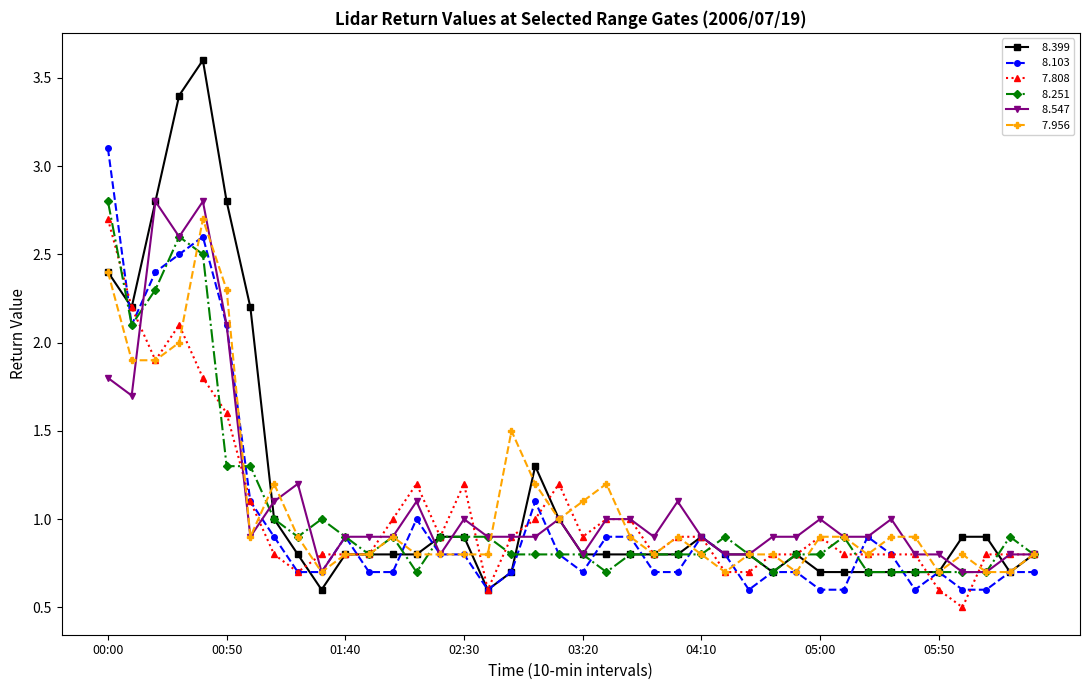

Does the chart have visible grid lines?

No